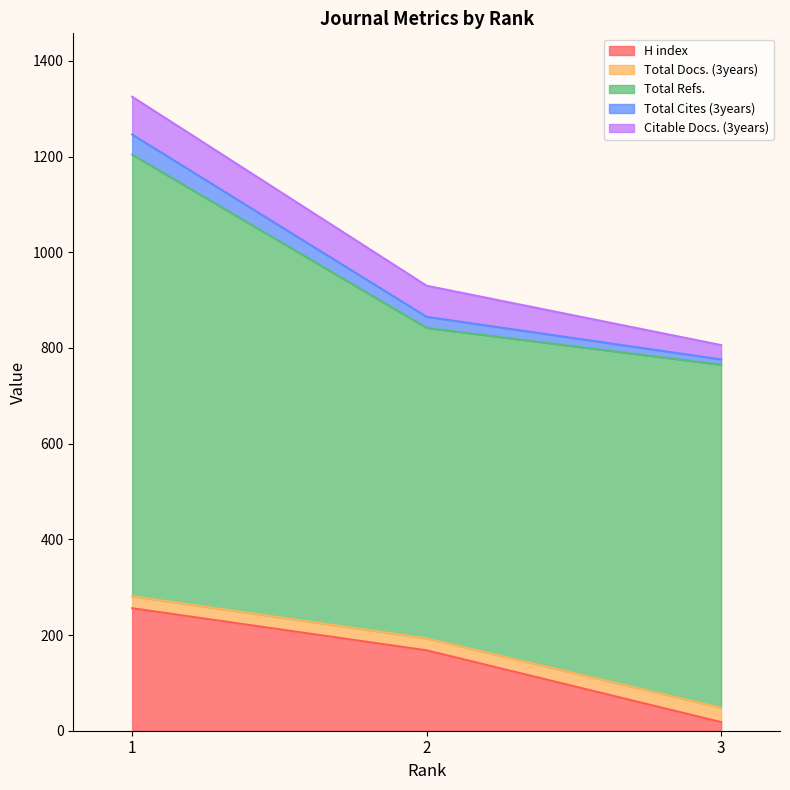

Does the chart have visible grid lines?

No